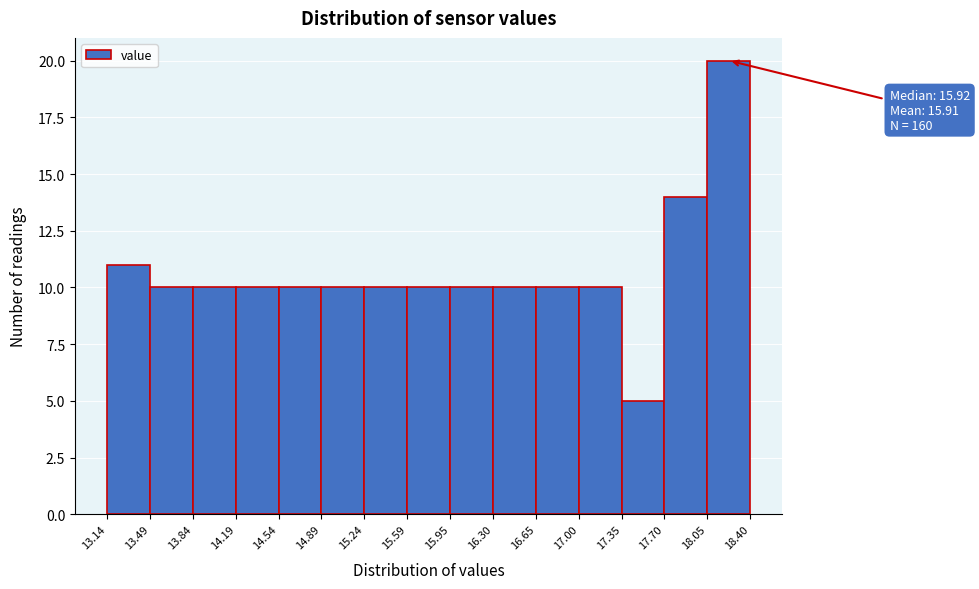

Over which range of the x-axis is the bar tallest?

18.05 to 18.40